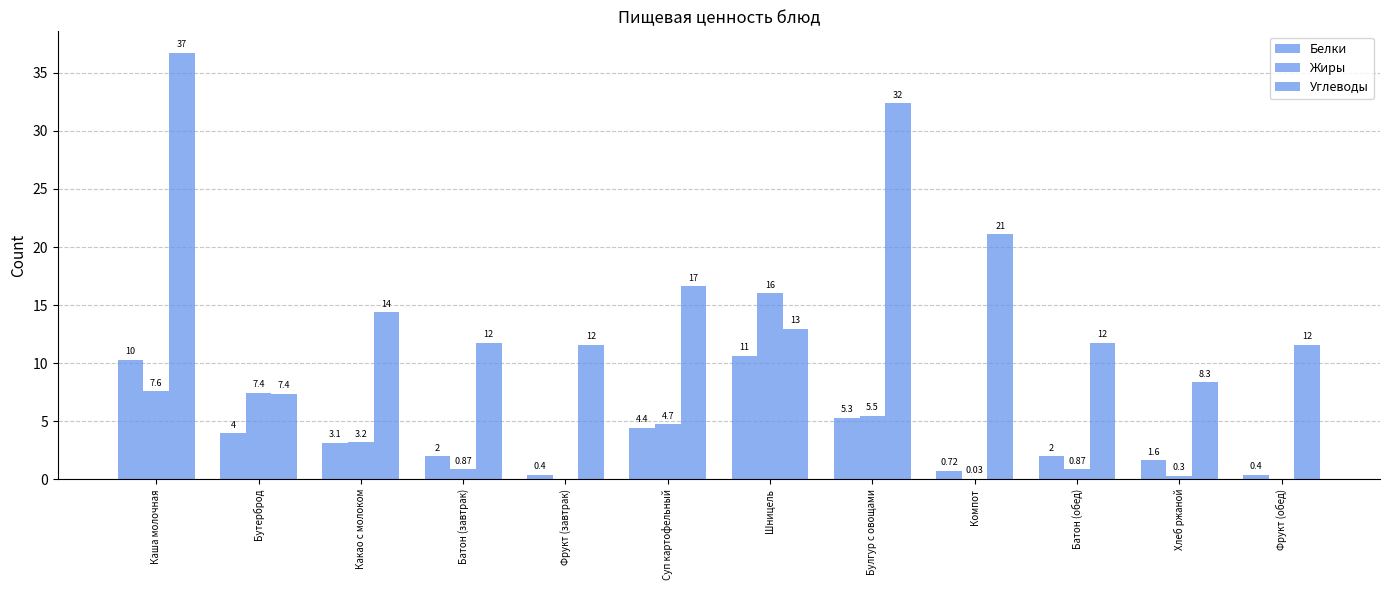

What is the label of the 9th bar from the left?

Компот